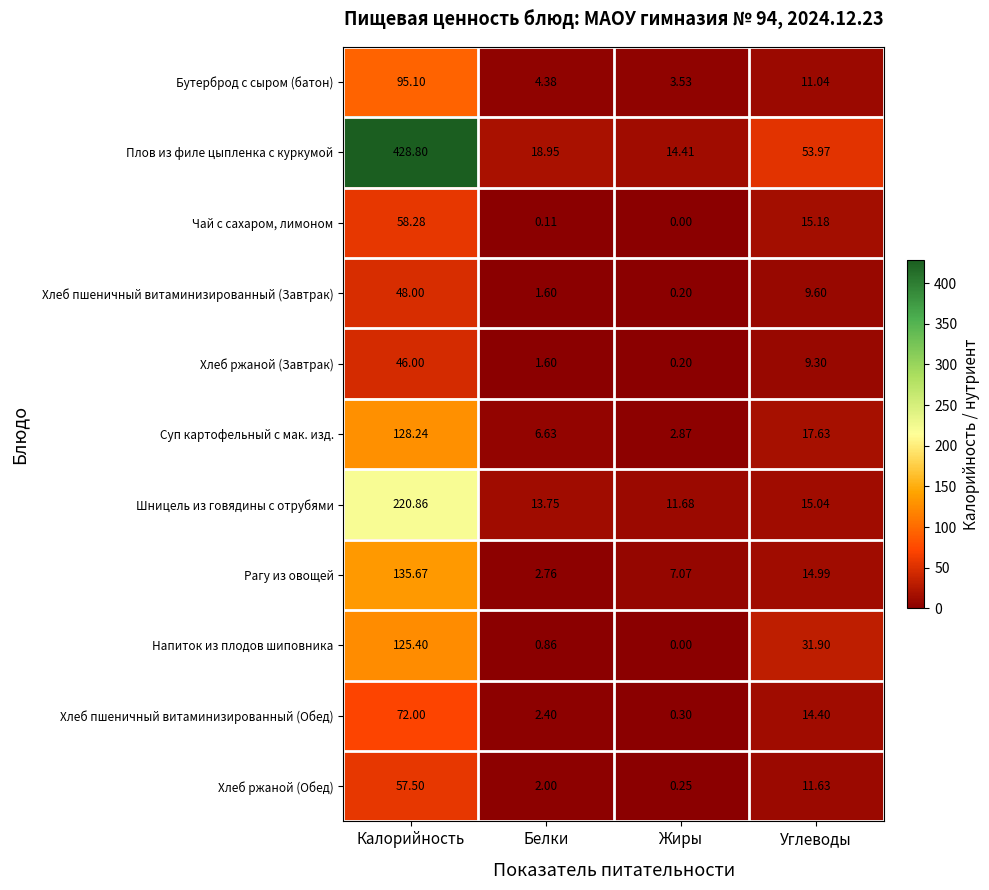

At which category is the sum across all series the highest?

Калорийность